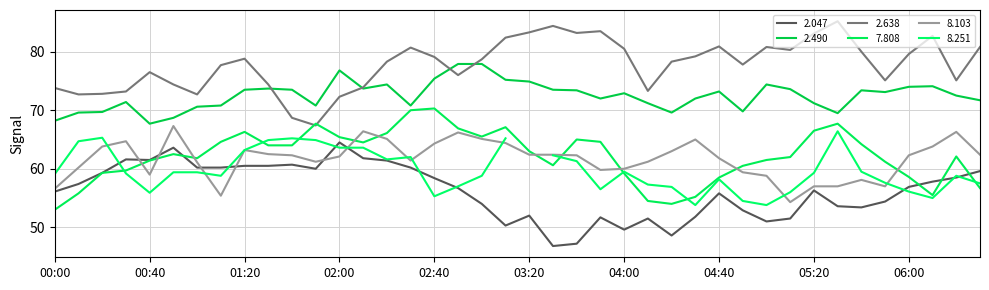

Does the chart have visible grid lines?

Yes